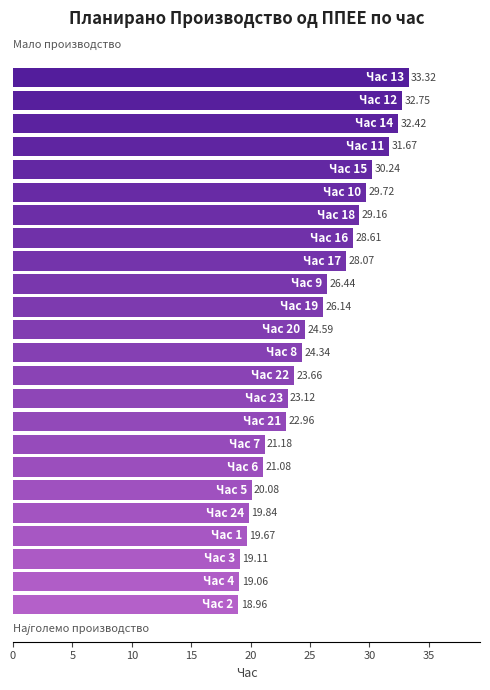

What is the sum of all values?

606.2